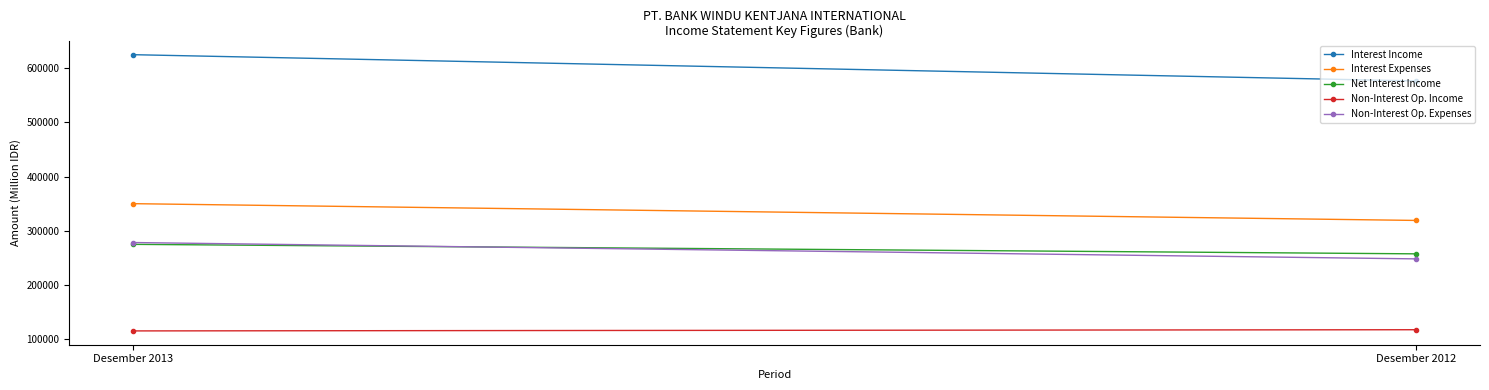

Which series has the largest total across all categories?

Interest Income